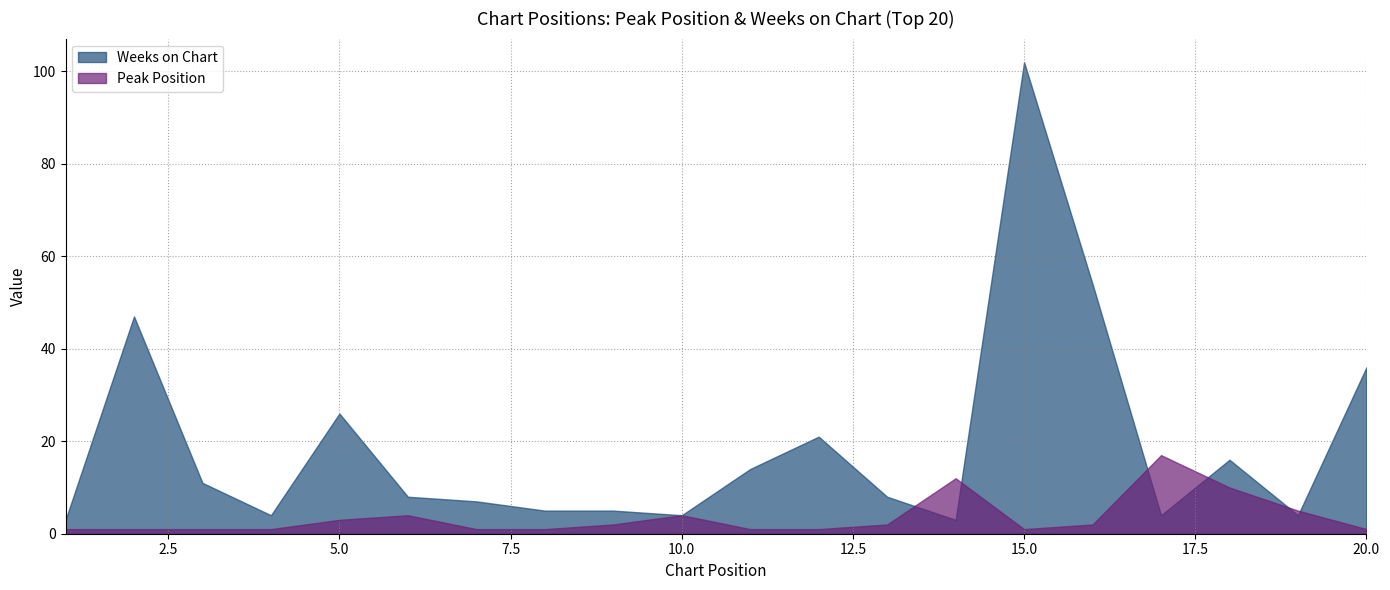

At which category does Peak Position reach its first local valley?

15